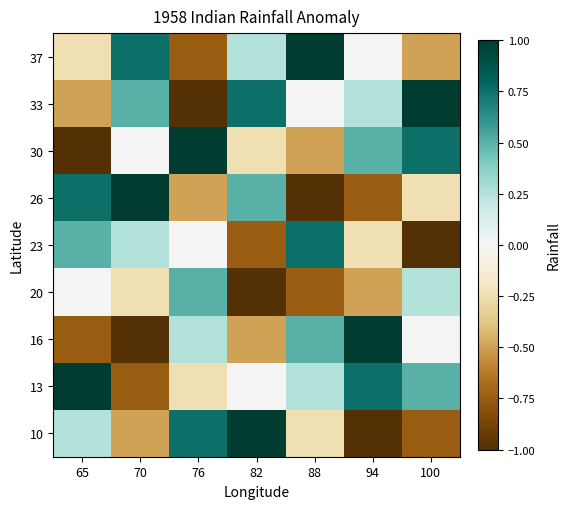

Reading right to left, what are all the values shown in this chart?

37: 100=-0.5	94=0.0	88=1.0	82=0.2	76=-0.8	70=0.8	65=-0.2
33: 100=1.0	94=0.2	88=0.0	82=0.8	76=-1.0	70=0.5	65=-0.5
30: 100=0.8	94=0.5	88=-0.5	82=-0.2	76=1.0	70=0.0	65=-1.0
26: 100=-0.2	94=-0.8	88=-1.0	82=0.5	76=-0.5	70=1.0	65=0.8
23: 100=-1.0	94=-0.2	88=0.8	82=-0.8	76=0.0	70=0.2	65=0.5
20: 100=0.2	94=-0.5	88=-0.8	82=-1.0	76=0.5	70=-0.2	65=0.0
16: 100=0.0	94=1.0	88=0.5	82=-0.5	76=0.2	70=-1.0	65=-0.8
13: 100=0.5	94=0.8	88=0.2	82=0.0	76=-0.2	70=-0.8	65=1.0
10: 100=-0.8	94=-1.0	88=-0.2	82=1.0	76=0.8	70=-0.5	65=0.2